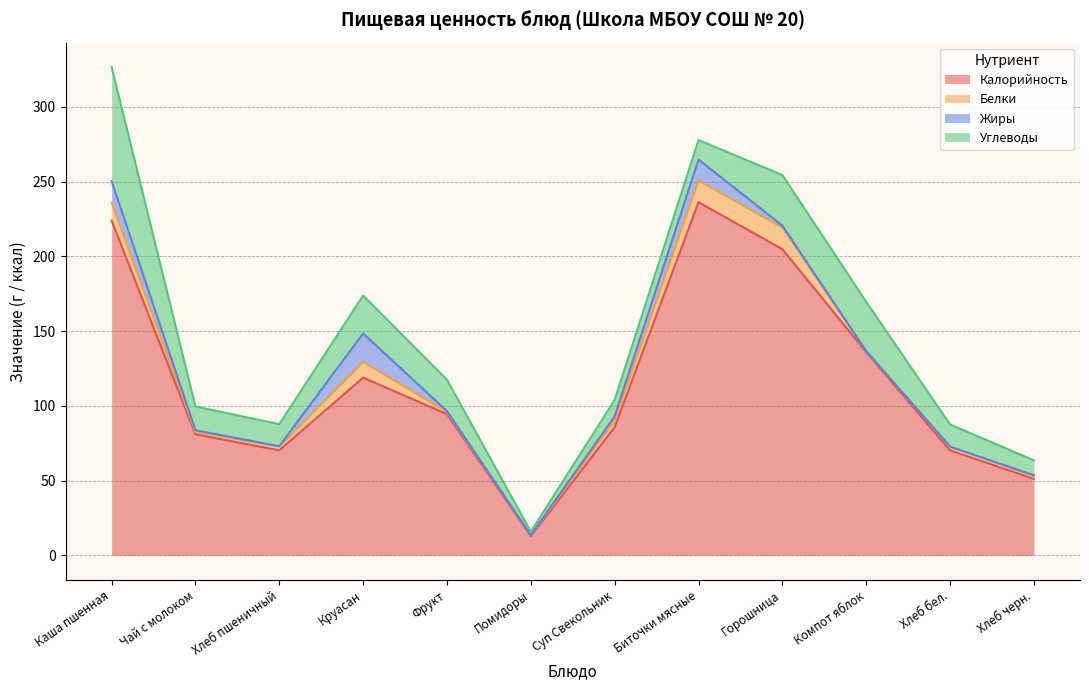

How many values in the Белки series are below 2?

4